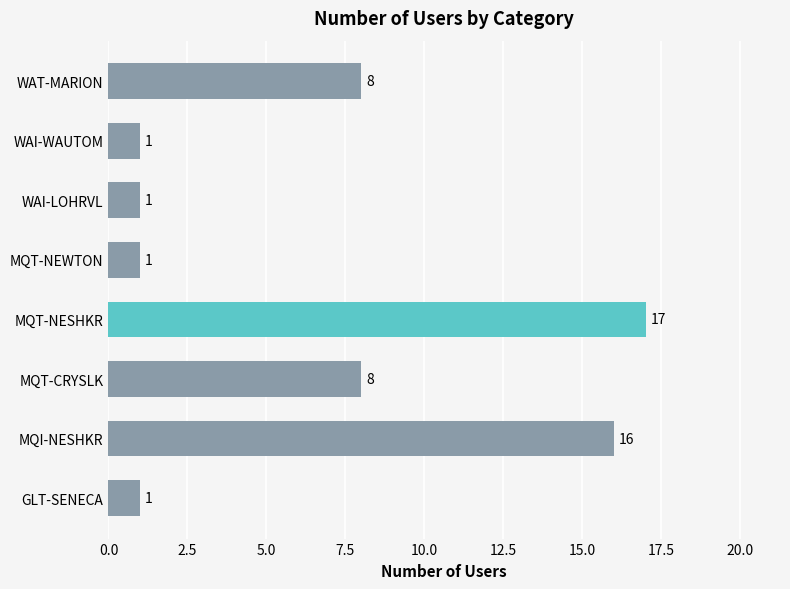

Approximately how many times larger is the value at WAI-WAUTOM compared to MQT-NEWTON?

1.0